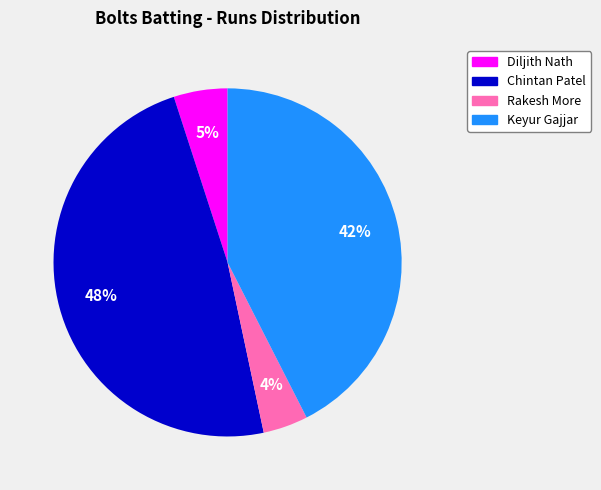

Do Diljith Nath and Chintan Patel together represent more than half of the pie?

Yes